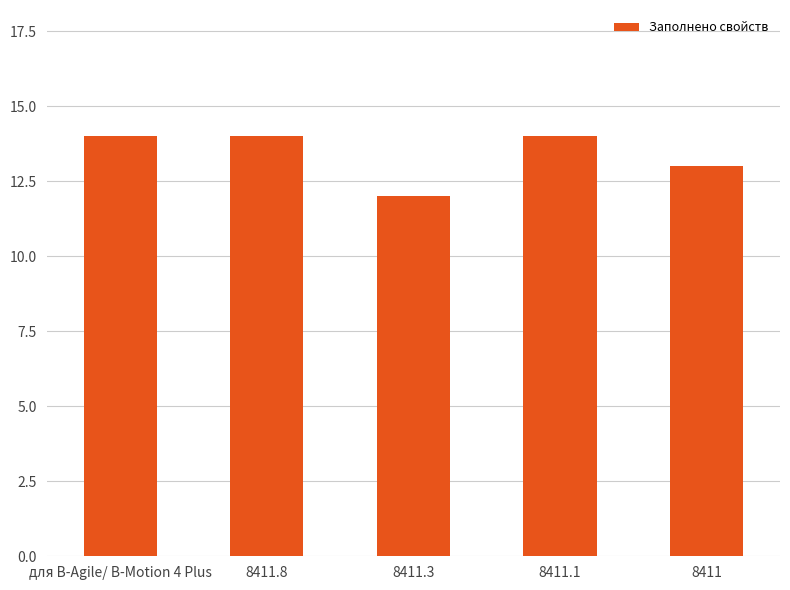

Count the values in the range 13 to 14.

4